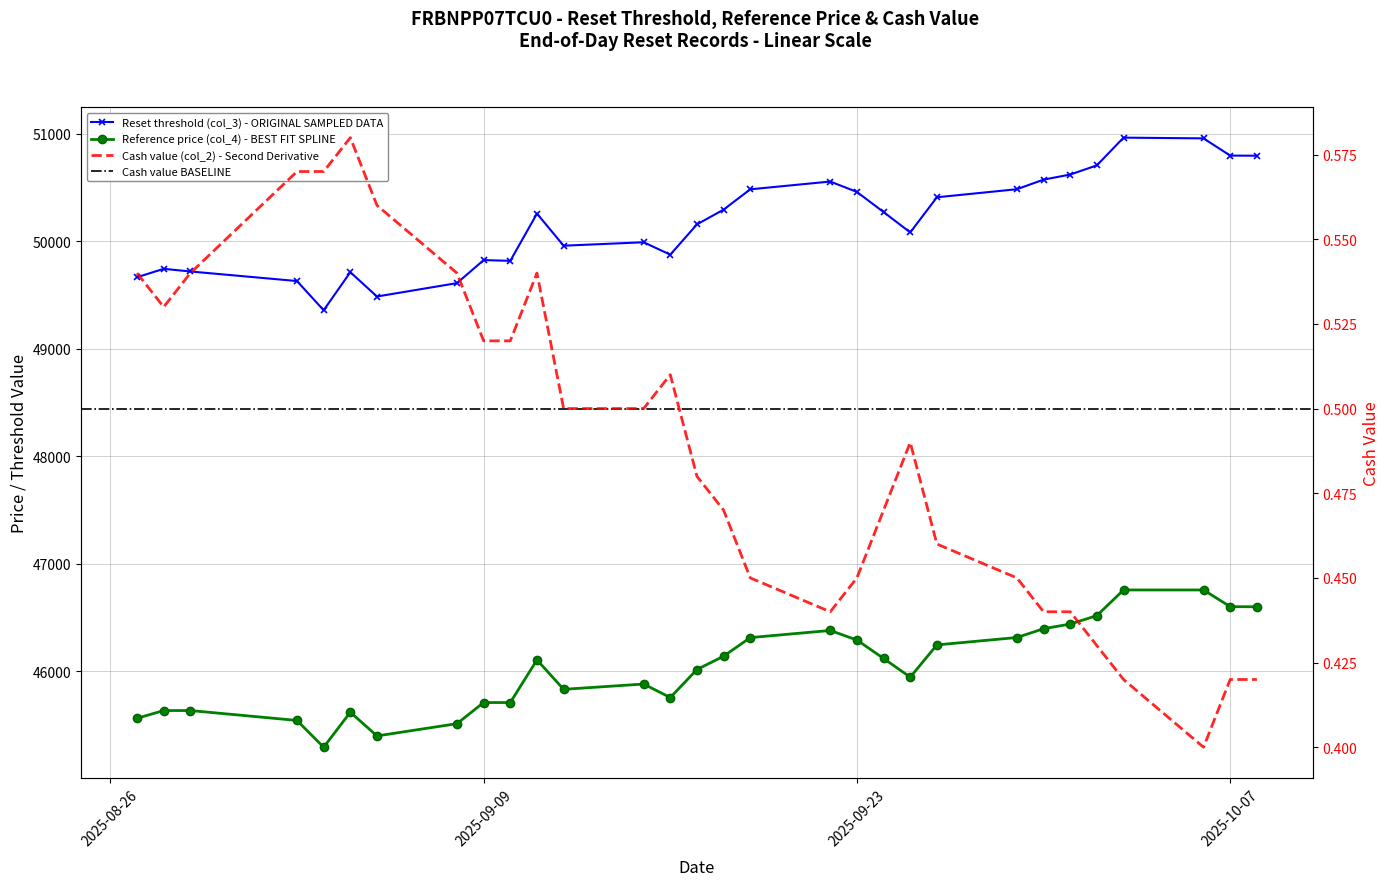

Reading left to right, list all the values displayed in this chart.

Reset threshold (col_3): 49666.0	49744.2	49719.6	49630.6	49359.1	49713.1	49486.9	49611.3	49825.4	49818.6	50257.7	49959.3	49991.3	49876.1	50157.4	50295.0	50483.6	50555.9	50459.1	50272.2	50082.6	50409.5	50484.5	50573.7	50620.8	50706.5	50964.0	50957.3	50797.2	50795.9
Reference price (col_4): 45565.1	45636.9	45636.9	45544.9	45295.8	45621.3	45400.9	45514.9	45711.3	45711.3	46108.0	45834.2	45883.4	45757.9	46018.3	46142.2	46315.3	46381.5	46292.8	46121.3	45947.3	46247.3	46316.1	46397.9	46441.1	46519.7	46758.3	46758.3	46603.0	46601.8
Cash value (col_2): 0.5	0.5	0.5	0.6	0.6	0.6	0.6	0.5	0.5	0.5	0.5	0.5	0.5	0.5	0.5	0.5	0.5	0.4	0.5	0.5	0.5	0.5	0.5	0.4	0.4	0.4	0.4	0.4	0.4	0.4